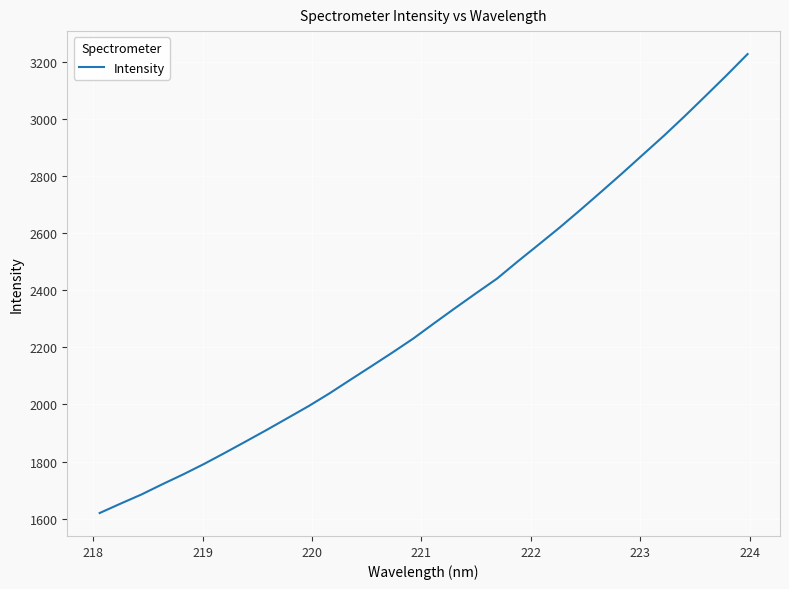

What is the maximum value shown in the chart?

3228.6